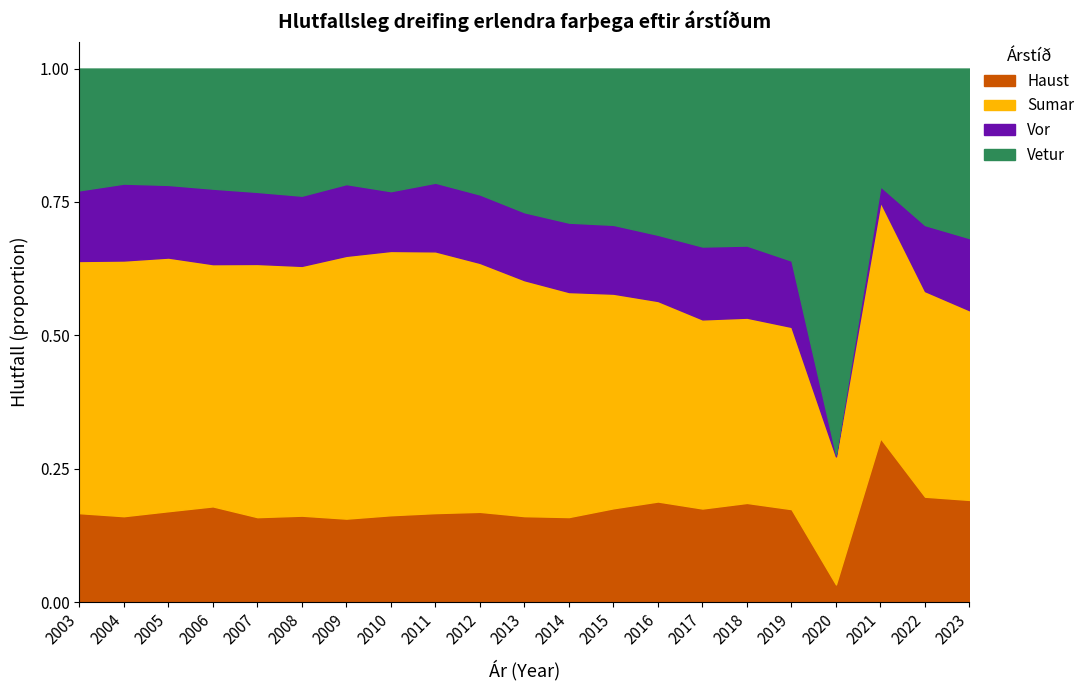

Reading left to right, list all the values displayed in this chart.

Vetur: 2003=0.2	2004=0.2	2005=0.2	2006=0.2	2007=0.2	2008=0.2	2009=0.2	2010=0.2	2011=0.2	2012=0.2	2013=0.3	2014=0.3	2015=0.3	2016=0.3	2017=0.3	2018=0.3	2019=0.4	2020=0.7	2021=0.2	2022=0.3	2023=0.3
Vor: 2003=0.1	2004=0.1	2005=0.1	2006=0.1	2007=0.1	2008=0.1	2009=0.1	2010=0.1	2011=0.1	2012=0.1	2013=0.1	2014=0.1	2015=0.1	2016=0.1	2017=0.1	2018=0.1	2019=0.1	2020=0.0	2021=0.0	2022=0.1	2023=0.1
Sumar: 2003=0.5	2004=0.5	2005=0.5	2006=0.5	2007=0.5	2008=0.5	2009=0.5	2010=0.5	2011=0.5	2012=0.5	2013=0.4	2014=0.4	2015=0.4	2016=0.4	2017=0.4	2018=0.3	2019=0.3	2020=0.2	2021=0.4	2022=0.4	2023=0.4
Haust: 2003=0.2	2004=0.2	2005=0.2	2006=0.2	2007=0.2	2008=0.2	2009=0.2	2010=0.2	2011=0.2	2012=0.2	2013=0.2	2014=0.2	2015=0.2	2016=0.2	2017=0.2	2018=0.2	2019=0.2	2020=0.0	2021=0.3	2022=0.2	2023=0.2